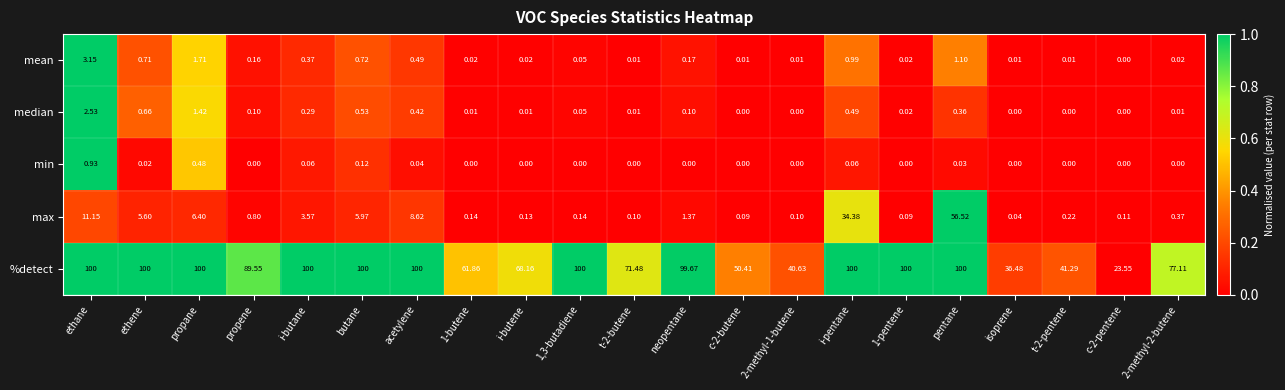

Which category has the highest value in the max series?

pentane